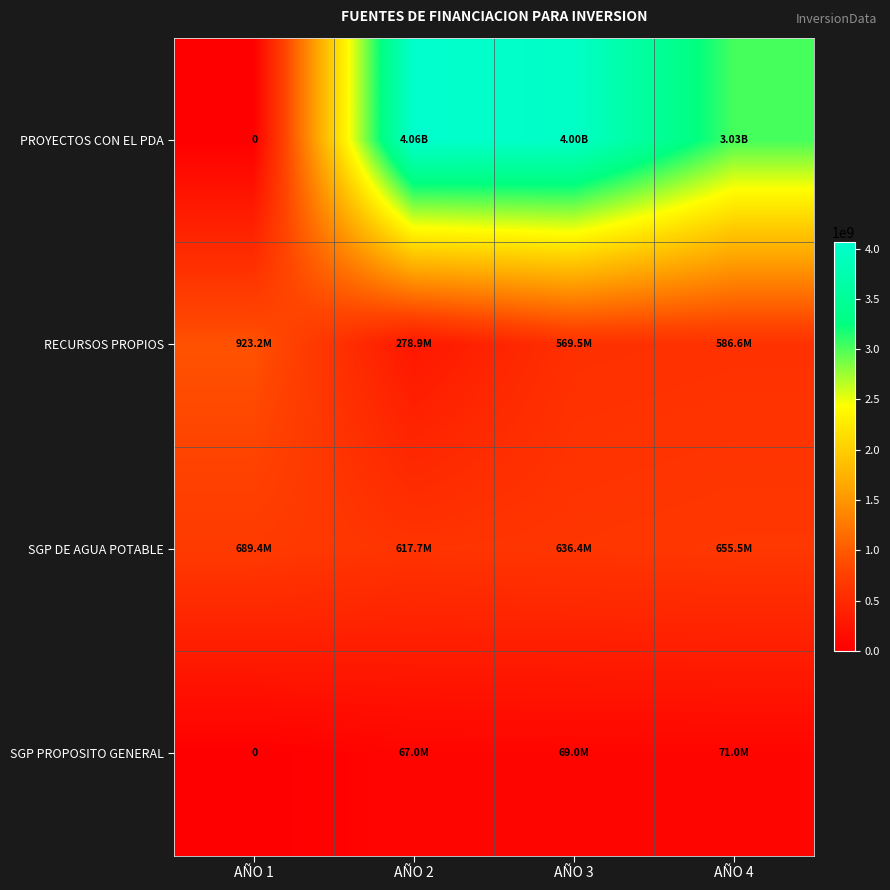

Rank the categories by PROYECTOS CON EL PDA value from lowest to highest.

AÑO 1, AÑO 4, AÑO 3, AÑO 2